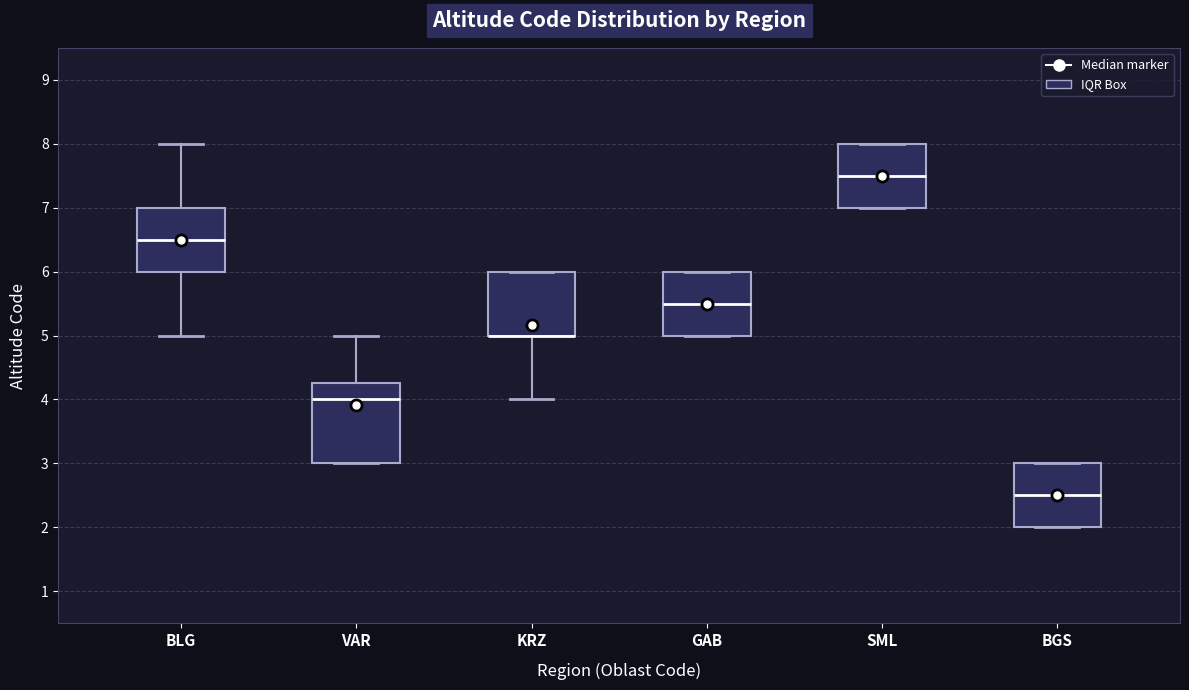

Reading left to right, read every box against the y-axis: the position of its median line, the range the box covers, and the ends of its whiskers. The values are not printed on the chart, so give them approximately, as read against the axis.

BLG: median 6.5, box 6.0 to 7.0, whiskers 5.0 to 8.0
VAR: median 4.0, box 3.0 to 4.3, whiskers 3.0 to 5.0
KRZ: median 5.0 (drawn on the box's lower edge), box 5.0 to 6.0, whiskers 4.0 to 6.0
GAB: median 5.5, box 5.0 to 6.0, whiskers 5.0 to 6.0
SML: median 7.5, box 7.0 to 8.0, whiskers 7.0 to 8.0
BGS: median 2.5, box 2.0 to 3.0, whiskers 2.0 to 3.0